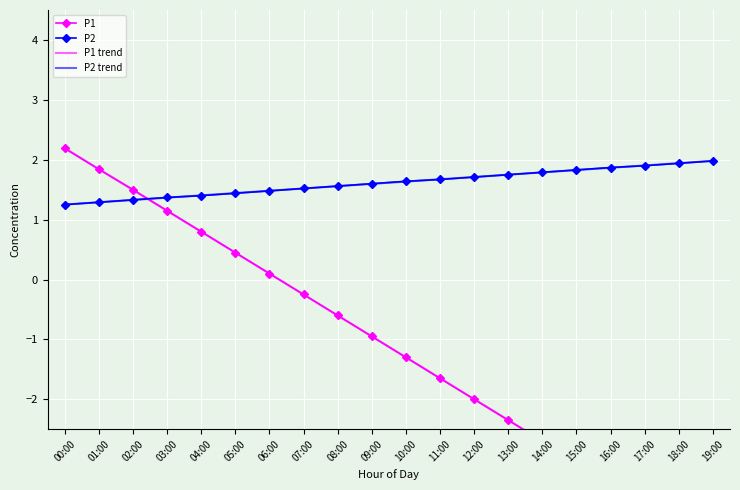

Rank the series by their maximum value, from lowest to highest.

P2, P2 trend, P1, P1 trend